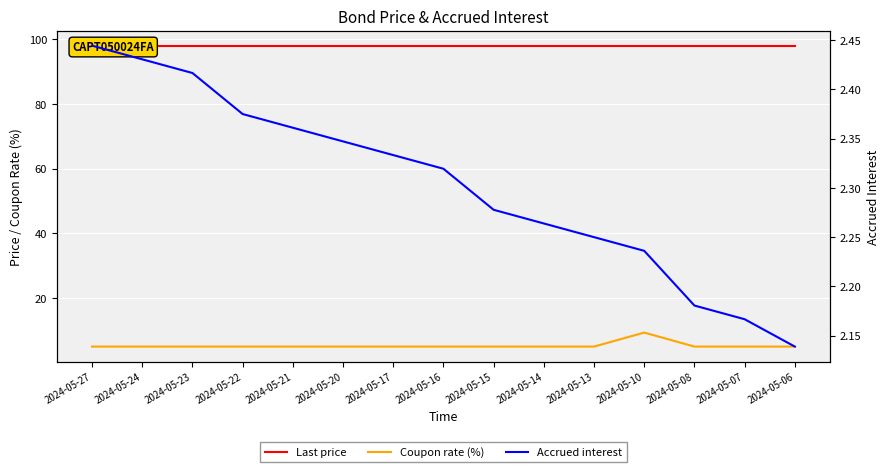

Which series has the largest total across all categories?

Last price